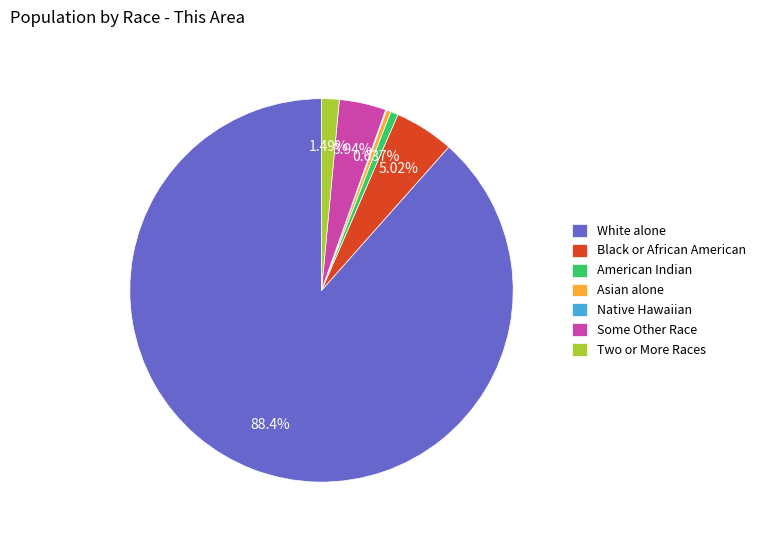

What is the largest slice in the pie chart?

White alone